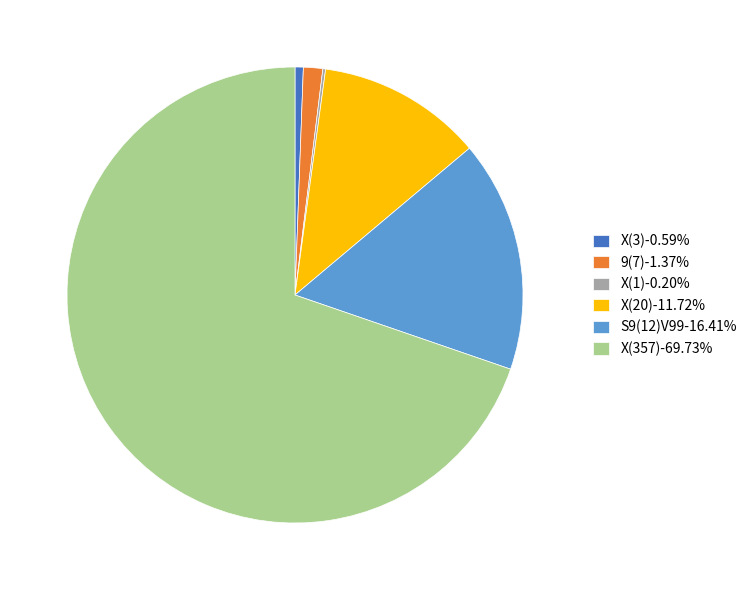

Do 9(7)-1.37% and S9(12)V99-16.41% together represent more than half of the pie?

No